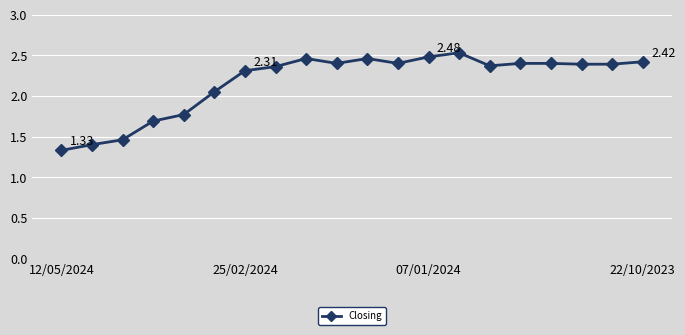

What is the sum of all values?

43.5